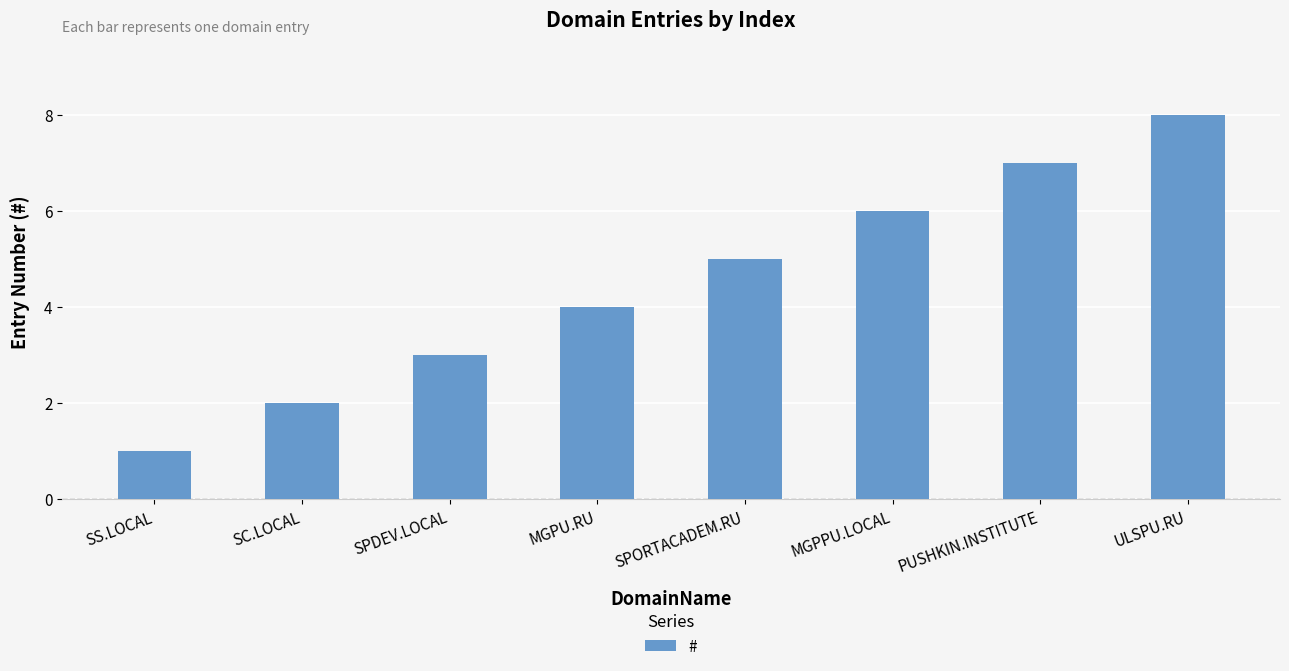

How many values are between 3 and 7?

5